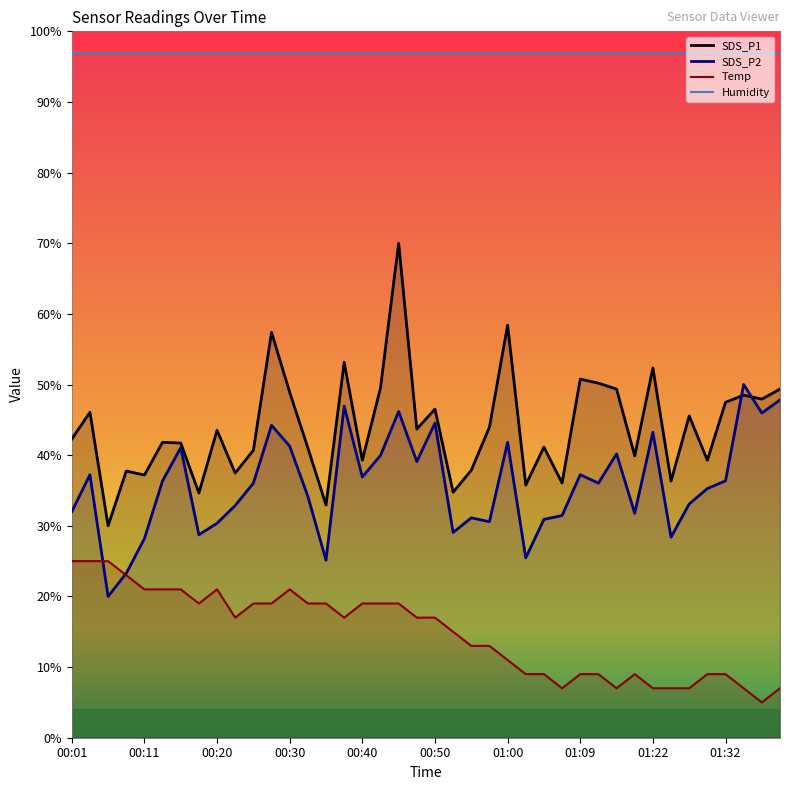

What is the difference between the highest and lowest values at 00:16?

20.7